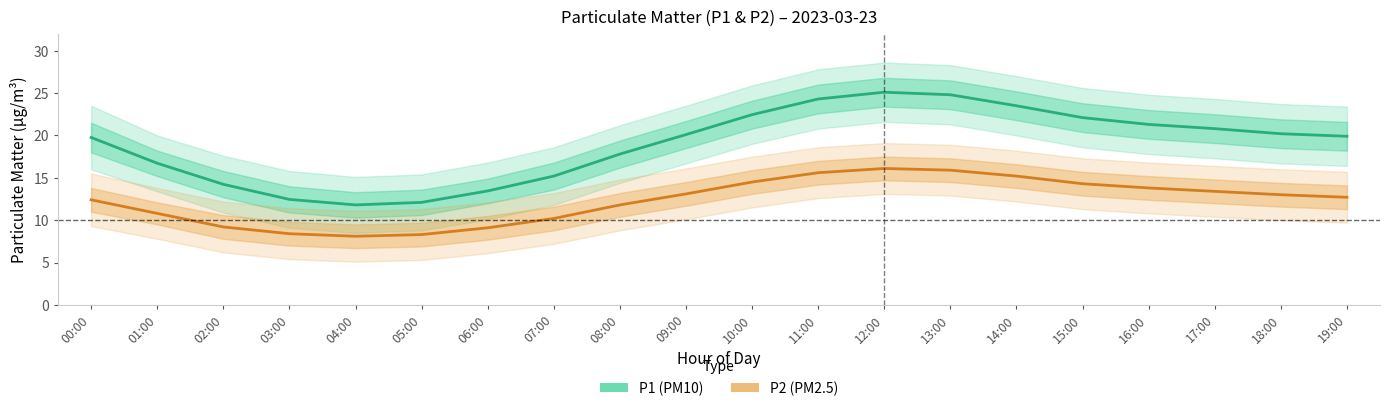

The value of P2 (PM2.5) at 03:00 is 8.4. True or false?

True